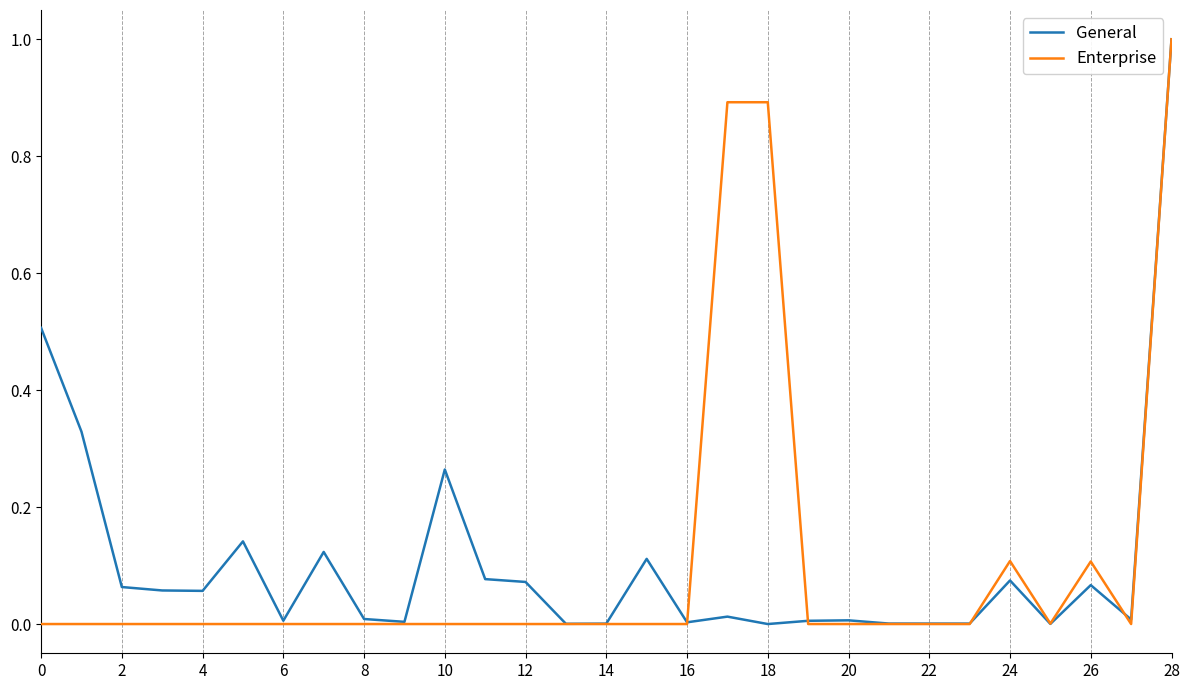

What are all the series names shown in the legend?

General, Enterprise